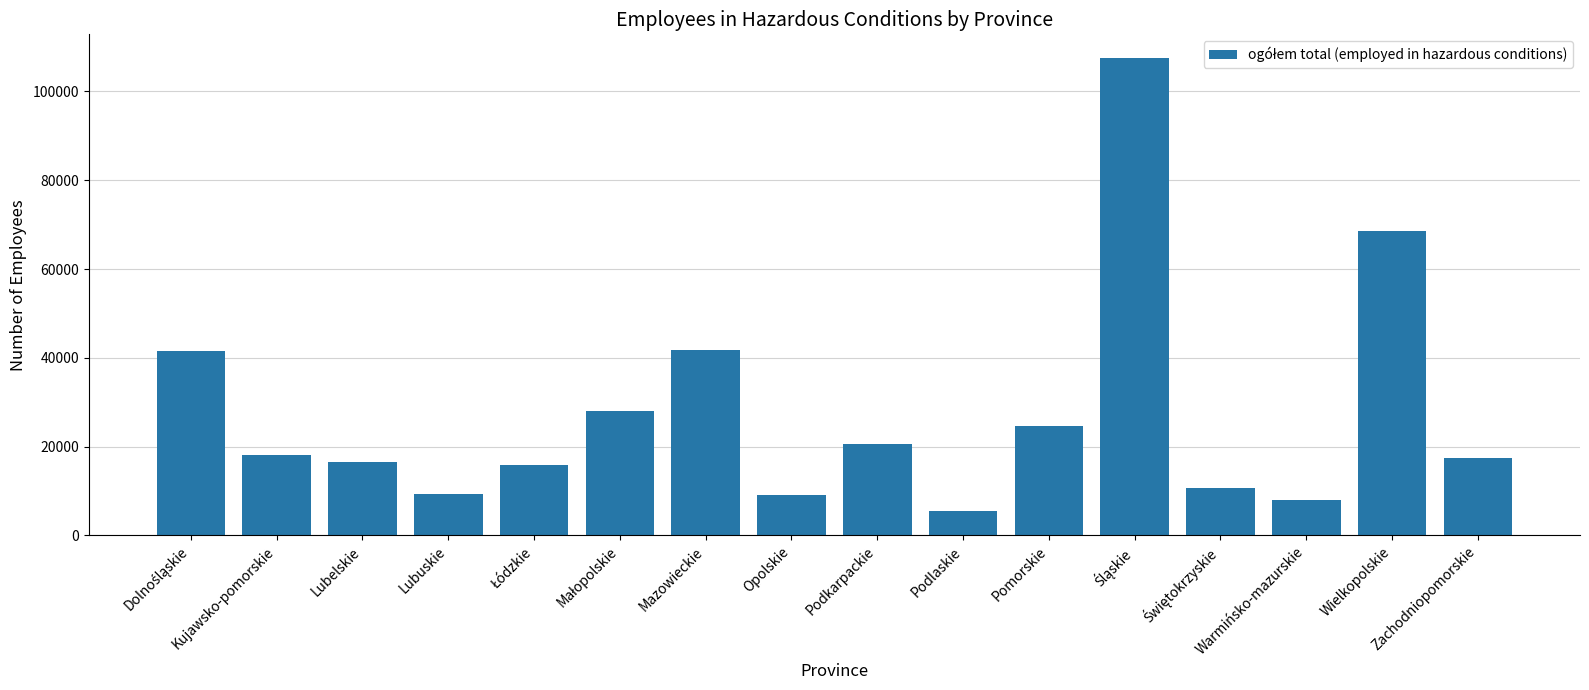

What is the difference between the second highest and minimum values?

63242